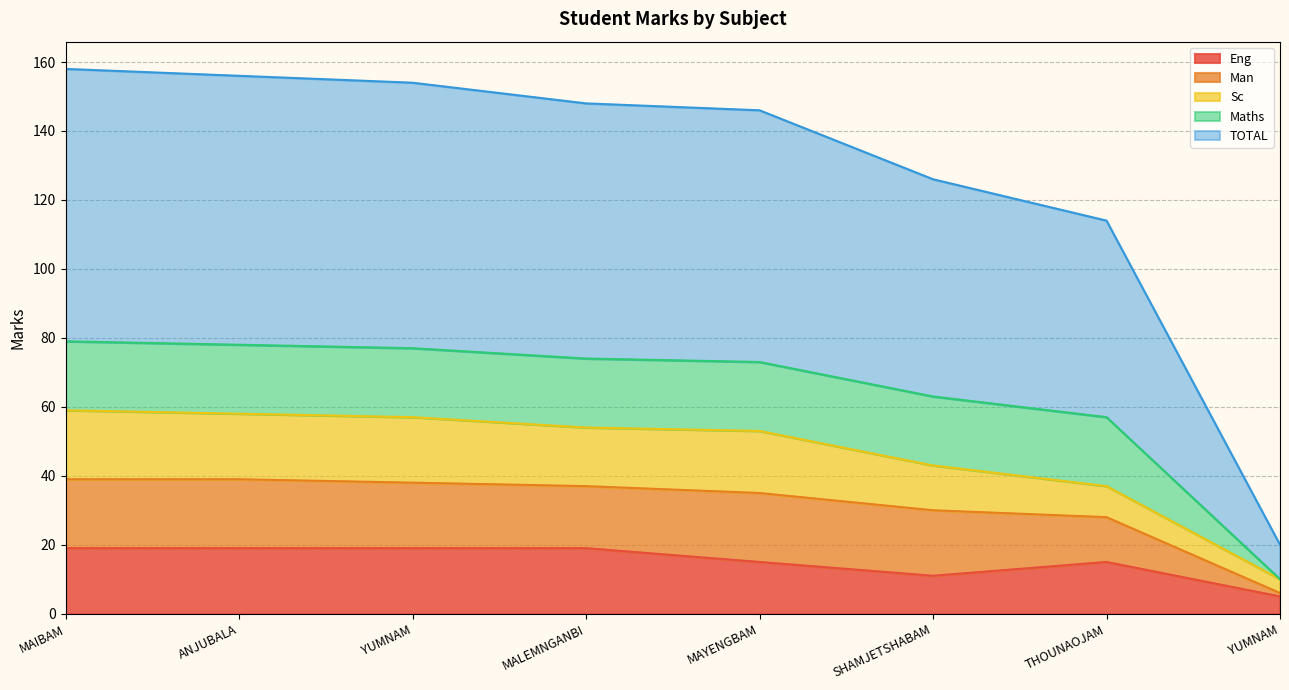

What are all the series names shown in the legend?

Eng, Man, Sc, Maths, TOTAL